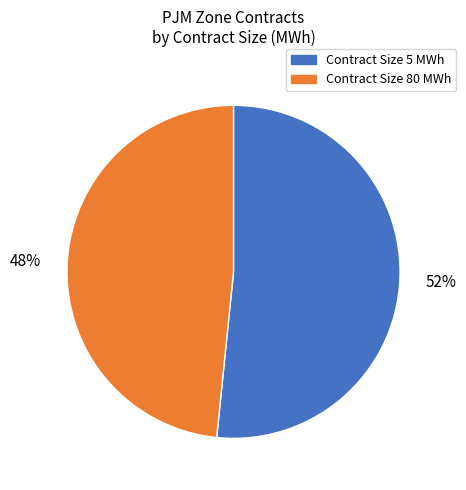

Is there any slice that represents more than half of the pie?

Yes